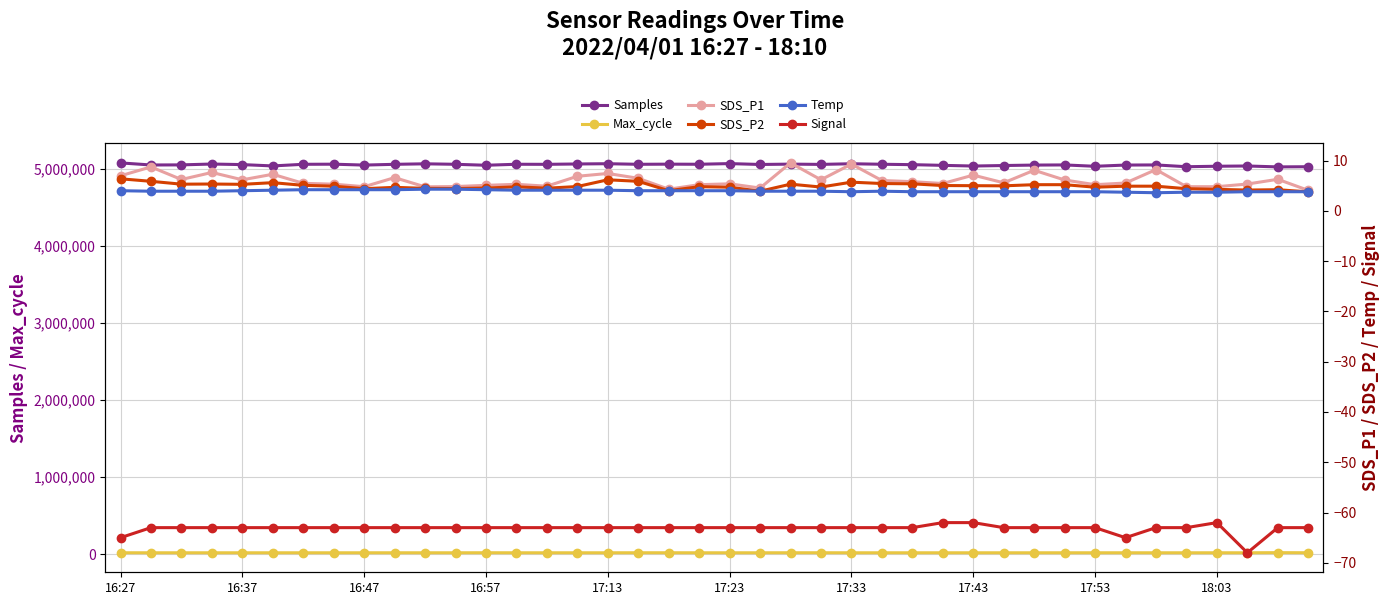

How many values in the Samples series exceed 5053264?

19